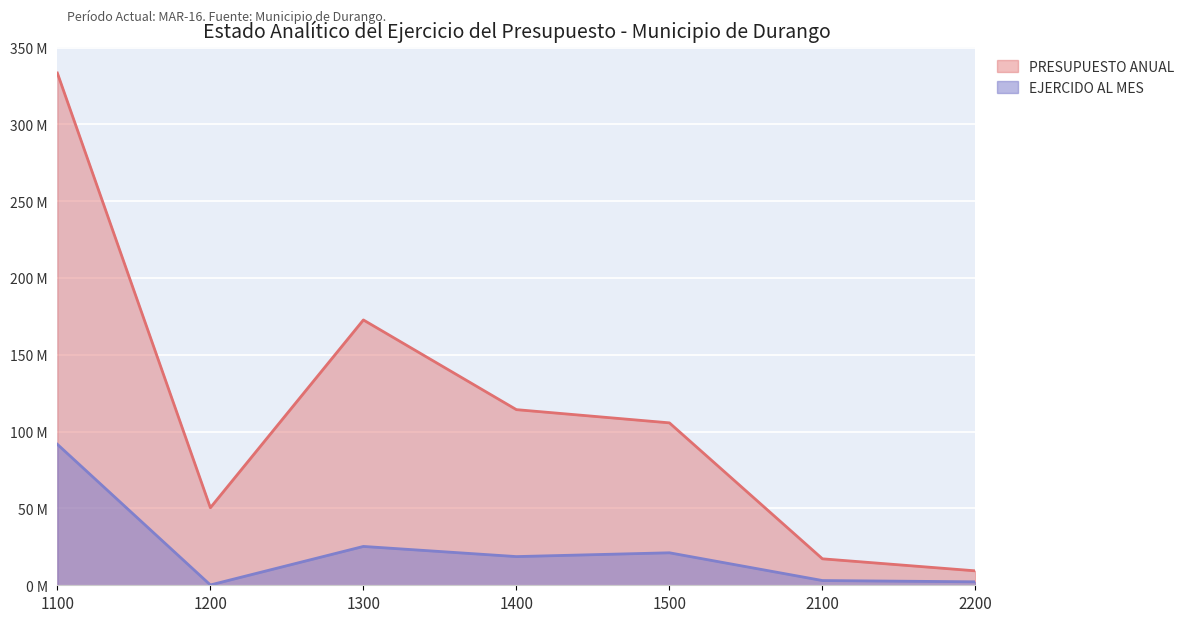

List the labels in order of EJERCIDO AL MES value, largest first.

1100, 1300, 1500, 1400, 2100, 2200, 1200